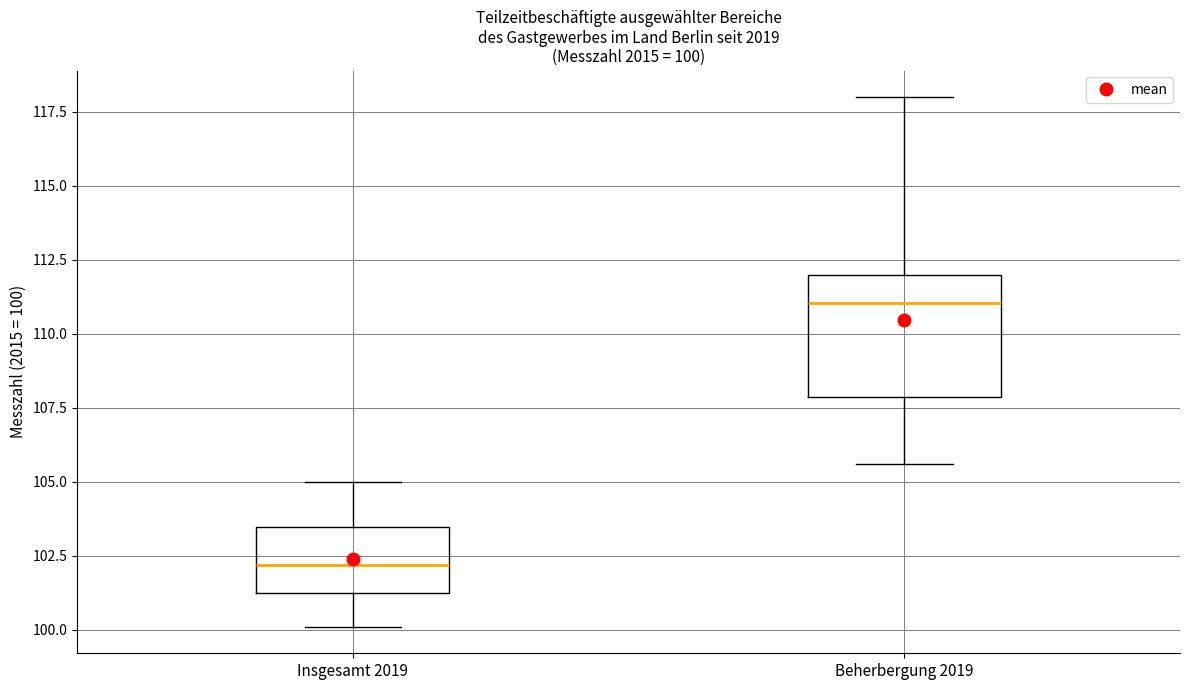

Which box has the lowest median line?

Insgesamt 2019